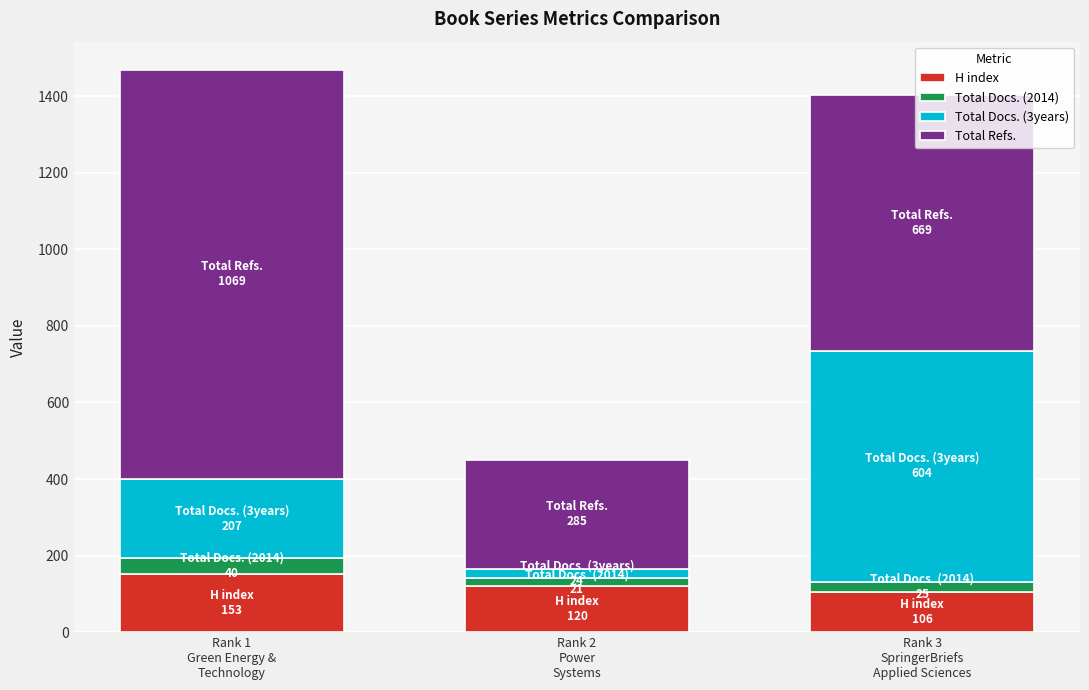

What is the sum of all H index values?

379